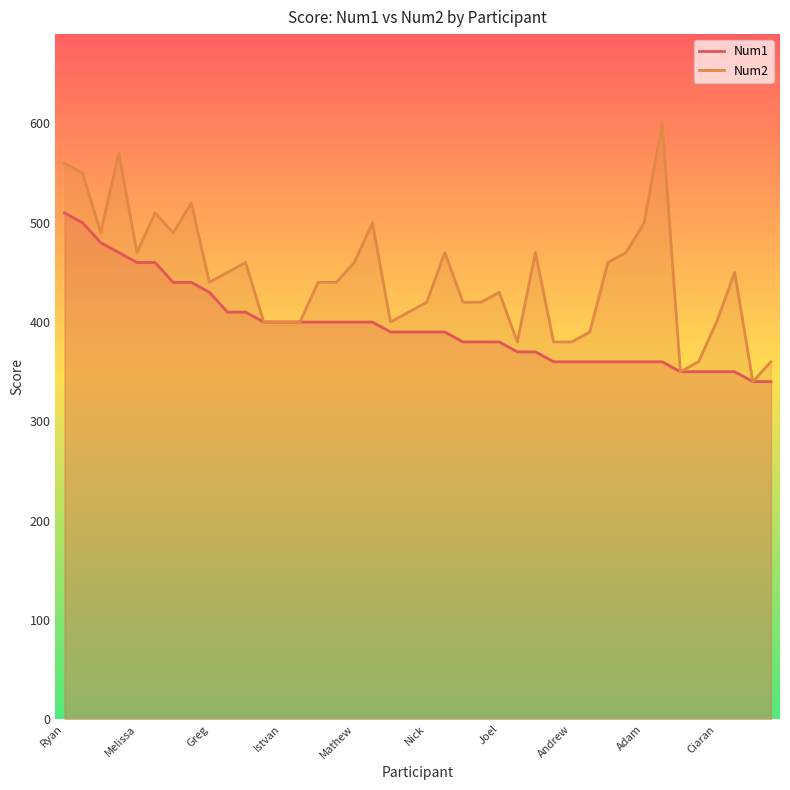

At how many categories does at least one series exceed 445?

19